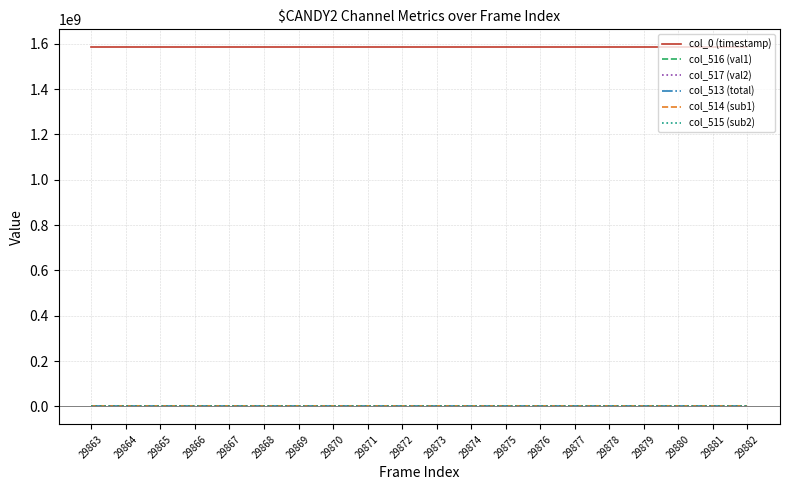

The value of col_0 (timestamp) at 29868 is 1584612073.5. True or false?

True